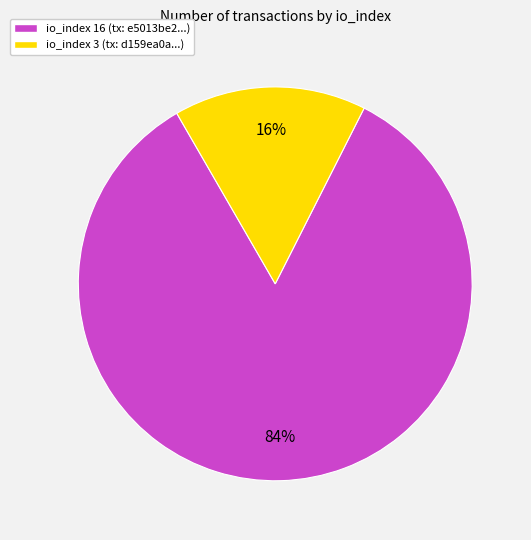

To the nearest percent, what is the average slice percentage?

50%